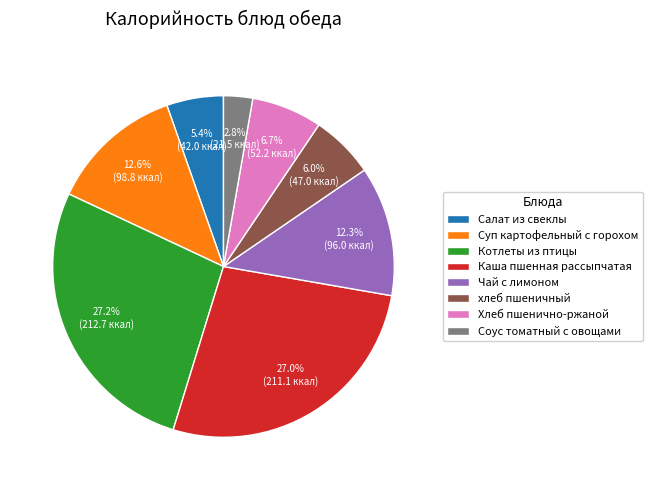

To the nearest percent, what is the combined percentage of Каша пшенная рассыпчатая and Чай с лимоном?

39%